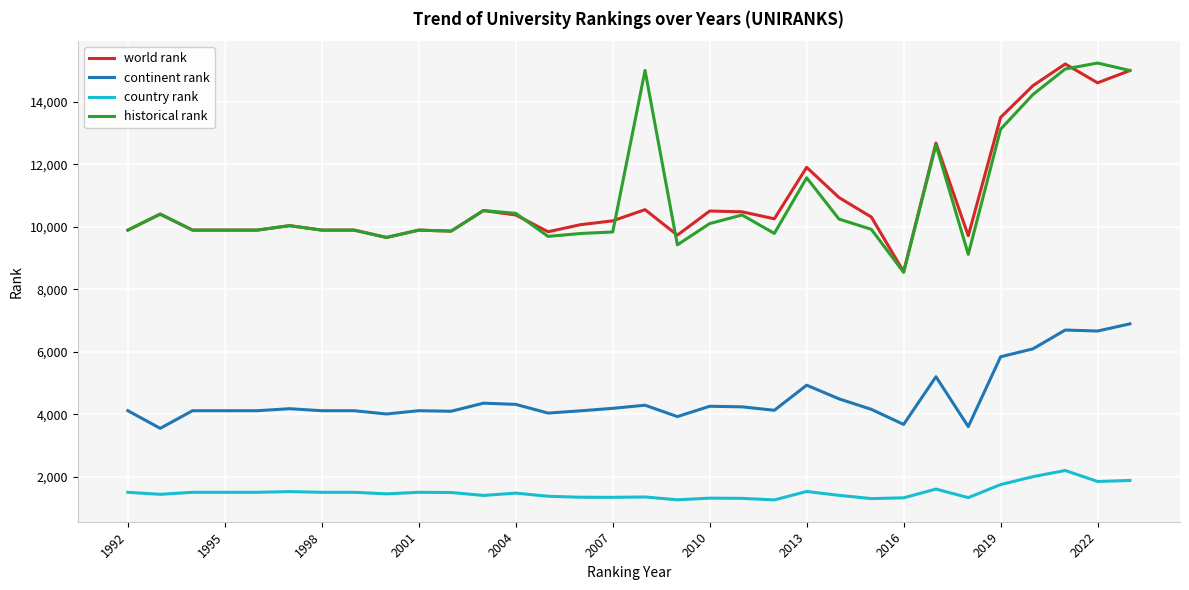

What is the highest value of the historical rank series?

15240.5